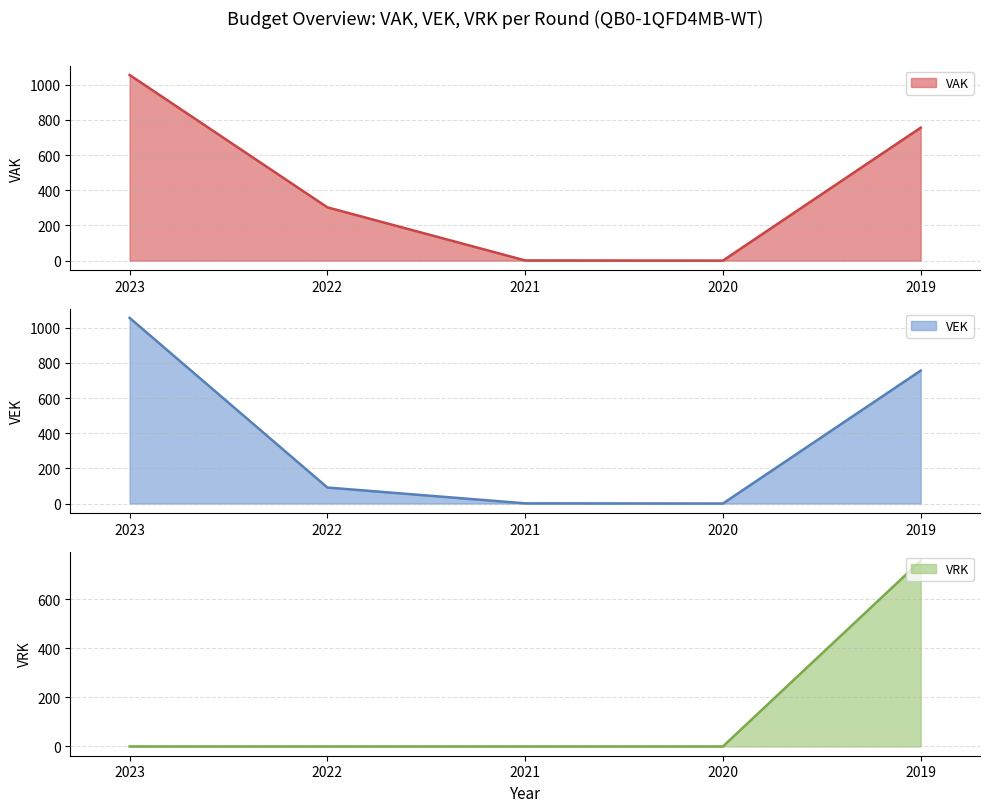

What is the highest value of the VAK series?

1056